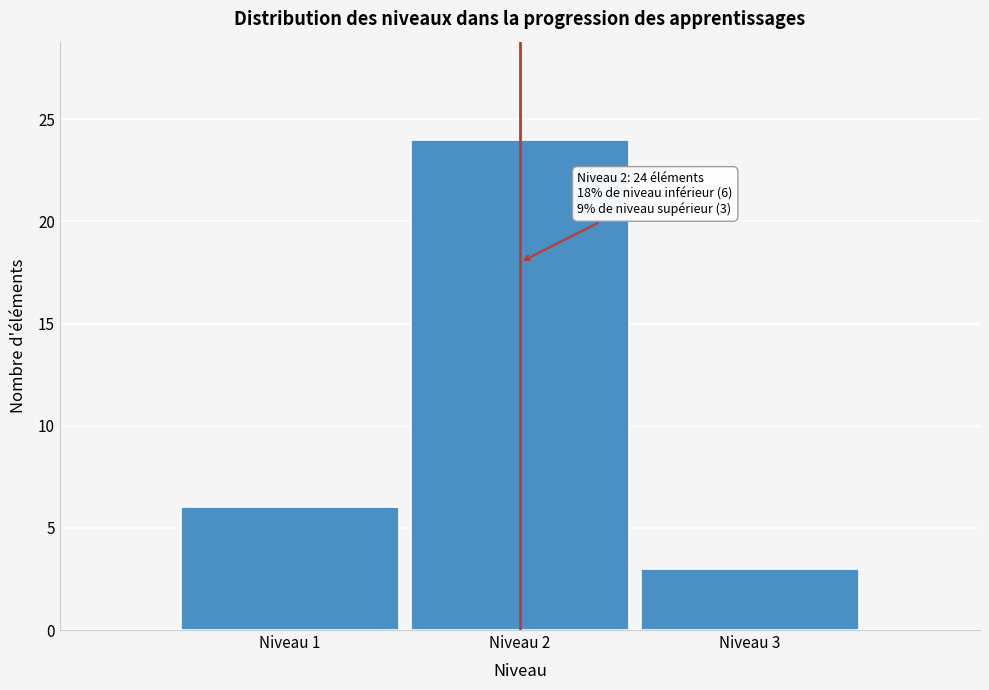

Reading left to right, extract all data points from this chart.

Niveau 1=6	Niveau 2=24	Niveau 3=3